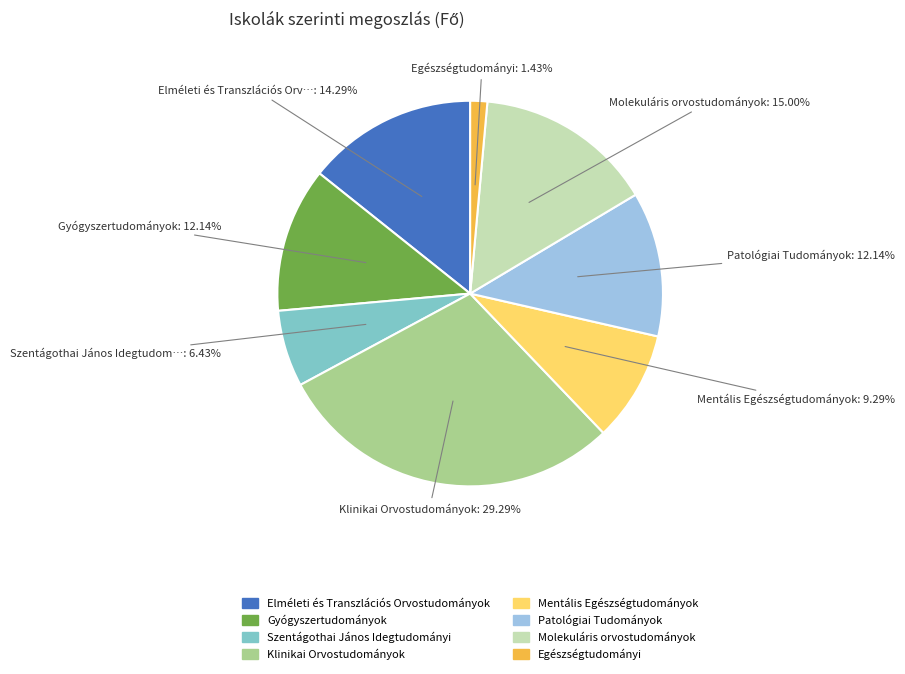

Combined, what portion of the pie is Molekuláris orvostudományok and Szentágothai János Idegtudományi?

21.4%